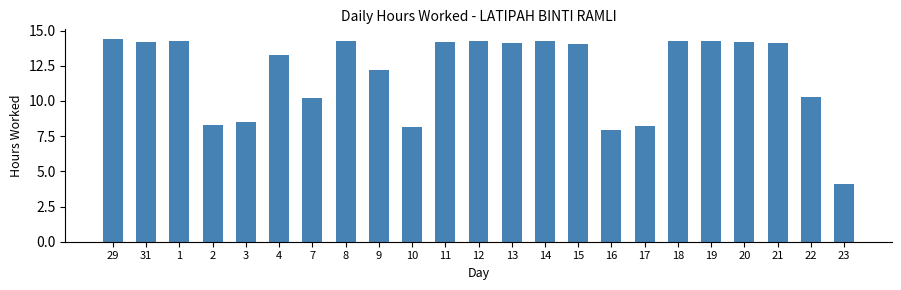

What is the difference between the maximum and minimum values?

10.3